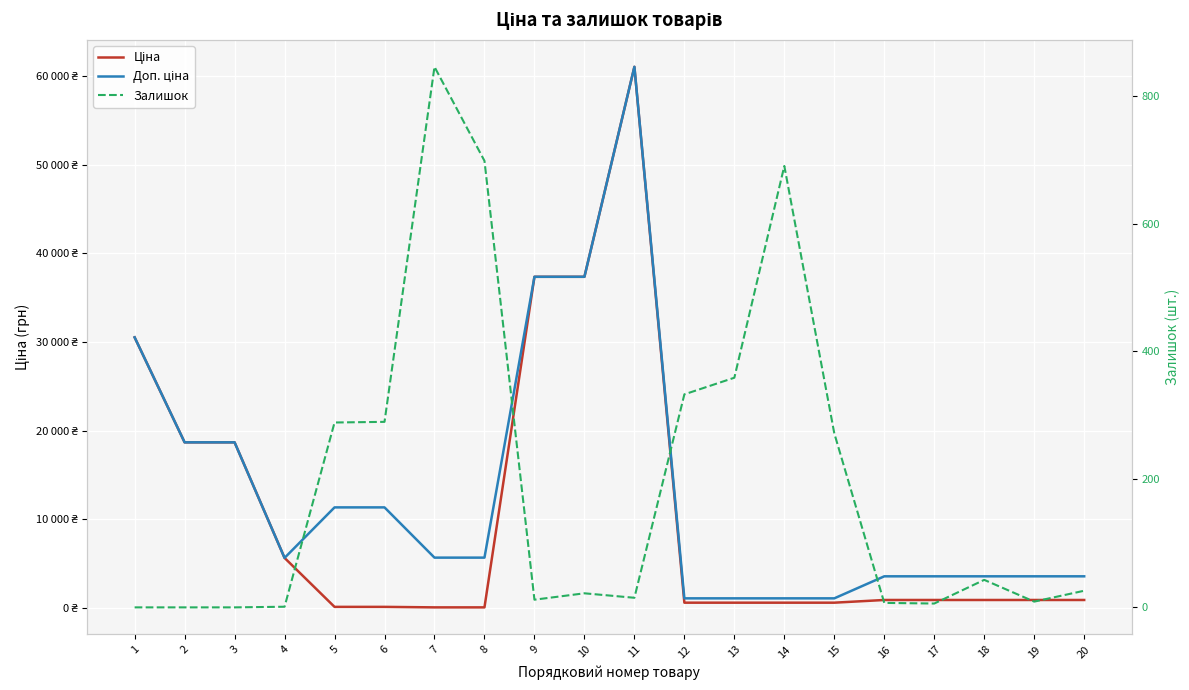

Rank the categories by Ціна value from highest to lowest.

11, 9, 10, 1, 2, 3, 4, 16, 17, 18, 19, 20, 12, 13, 14, 15, 5, 6, 7, 8